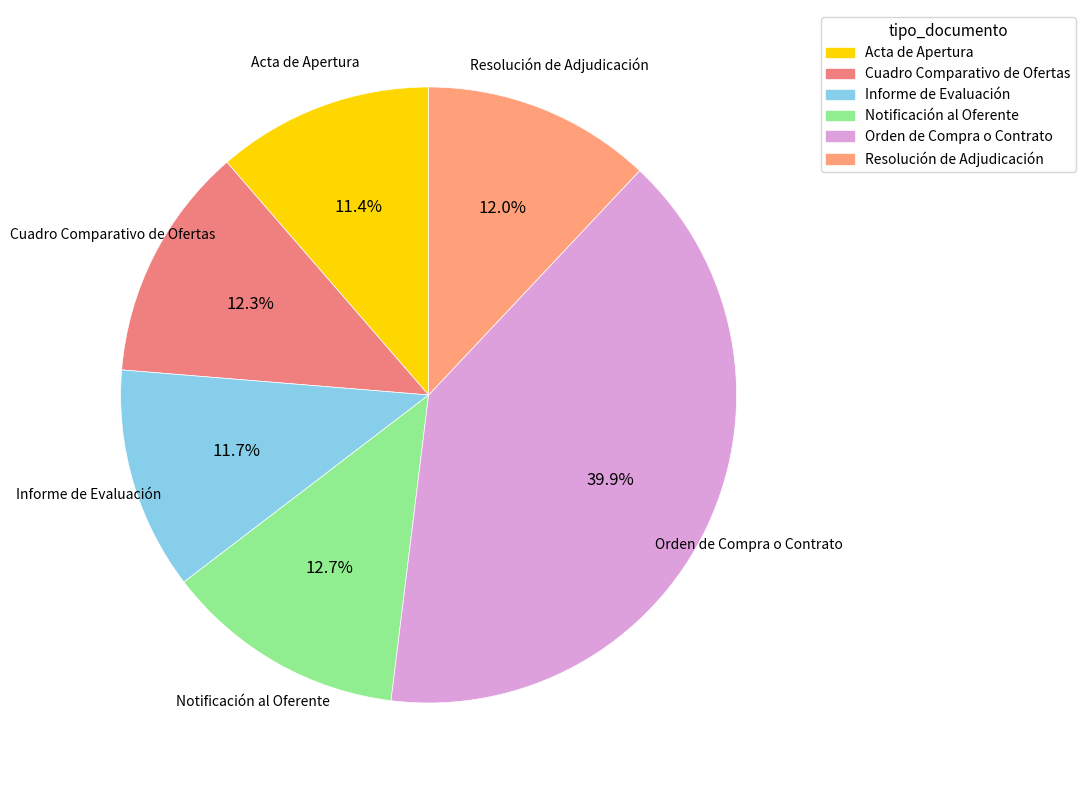

Is the sum of Acta de Apertura and Informe de Evaluación greater than half?

No